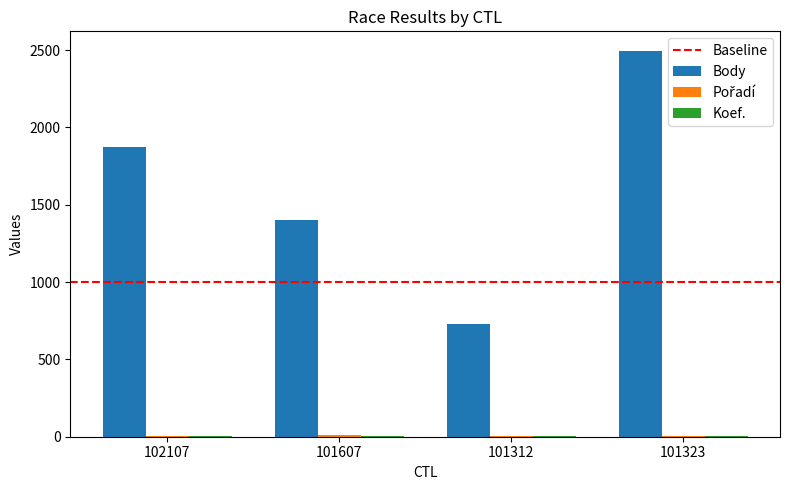

Which series has the largest total across all categories?

Body